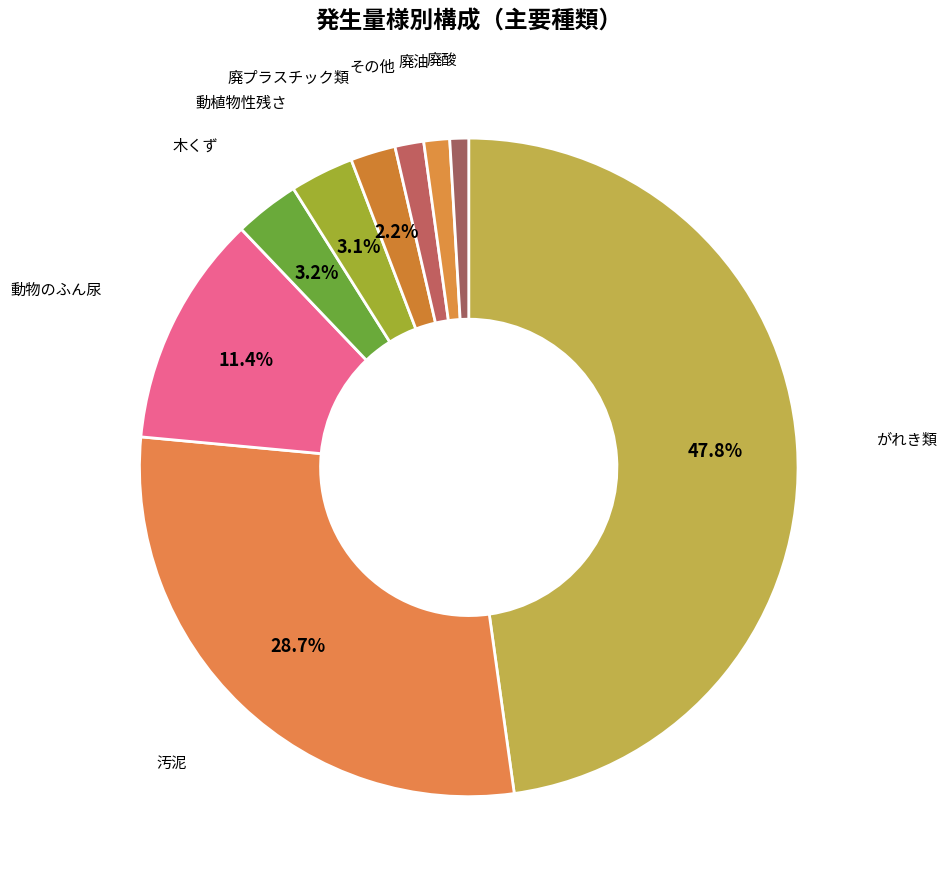

Rank the categories by value from lowest to highest.

廃酸, 廃油, その他, 廃プラスチック類, 動植物性残さ, 木くず, 動物のふん尿, 汚泥, がれき類